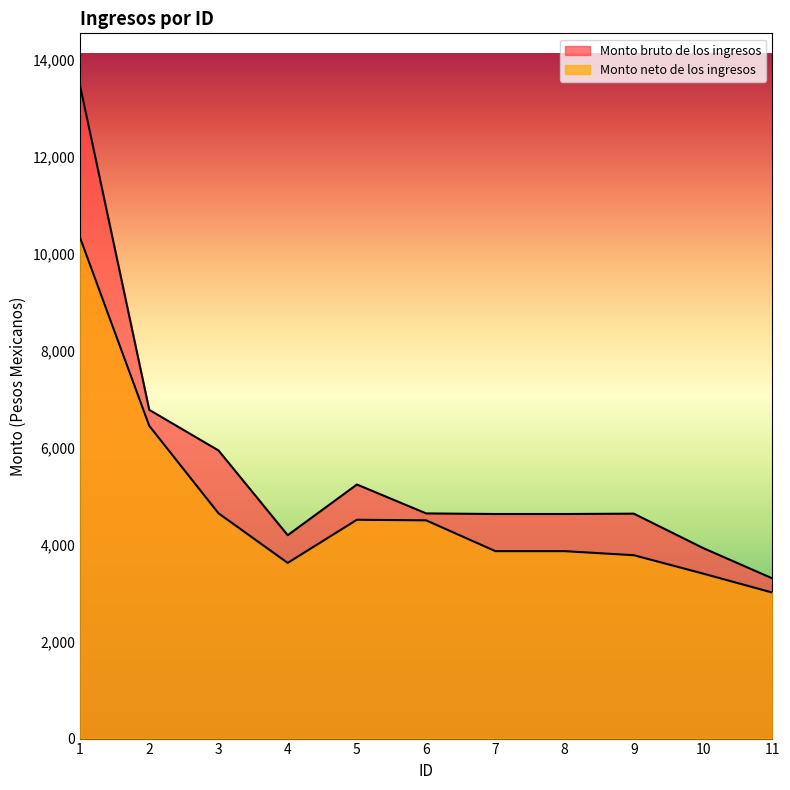

Rank the categories by Monto neto de los ingresos value from highest to lowest.

1, 2, 3, 5, 6, 7, 8, 9, 4, 10, 11